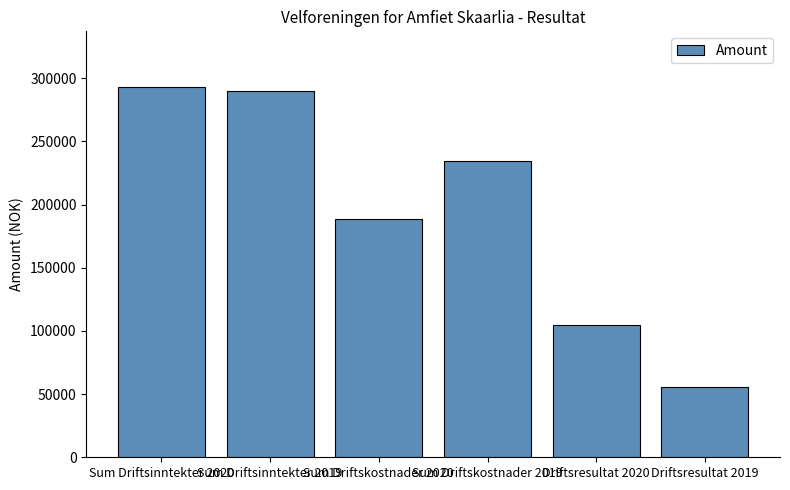

How many values are below 234509?

3